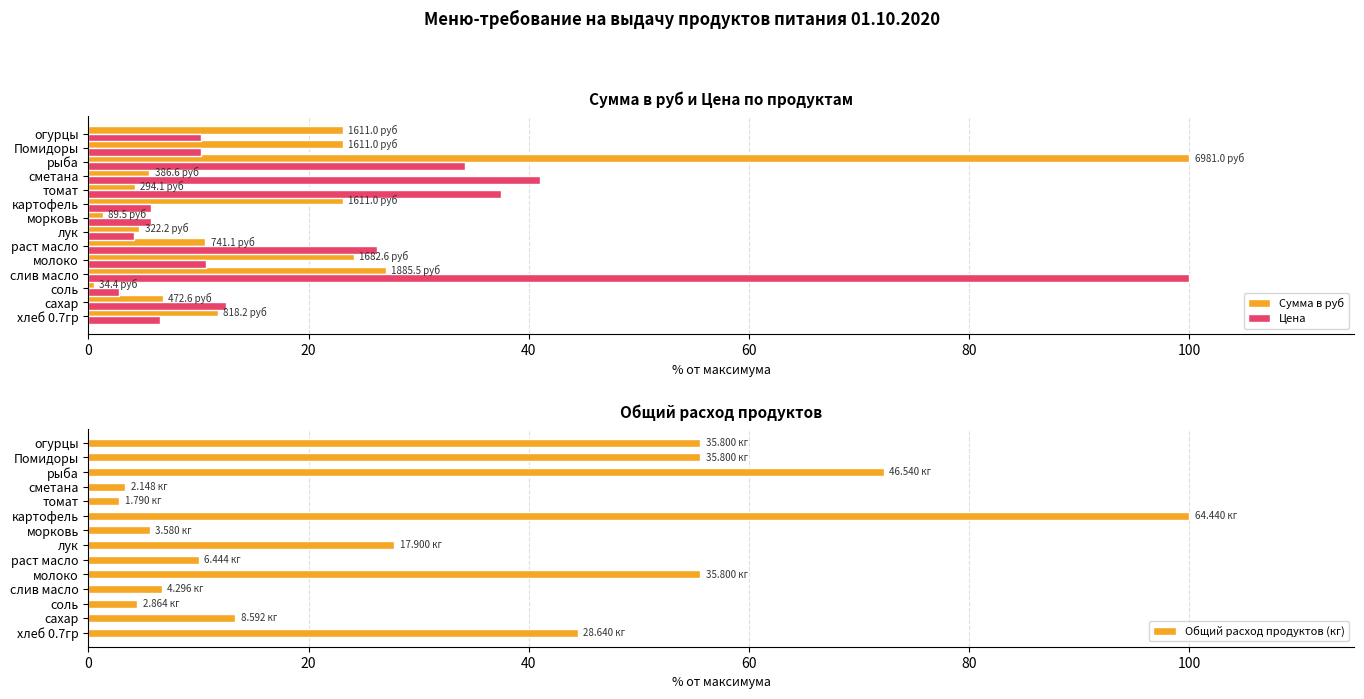

The Цена series shows 13.7 at томат. True or false?

False